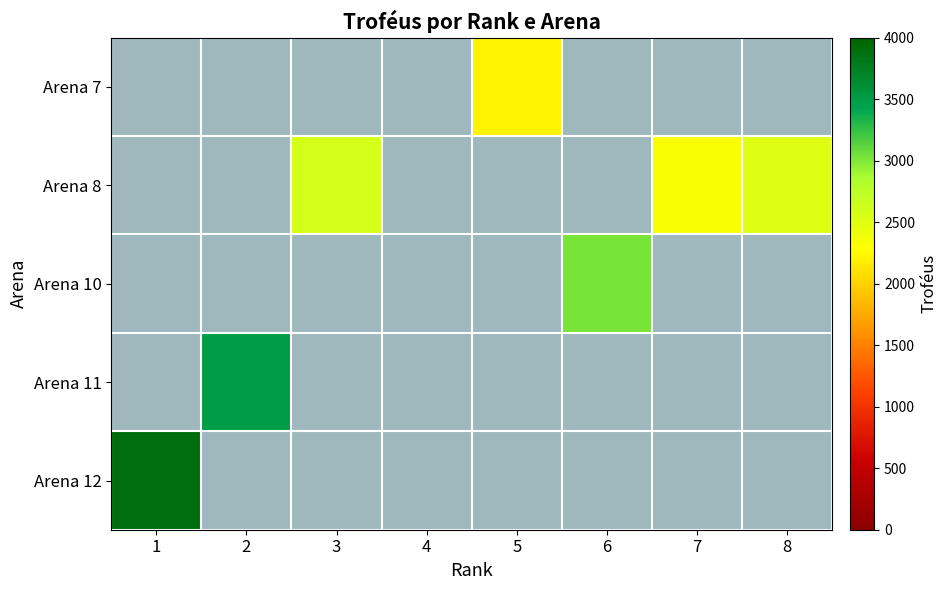

Rank the series by their maximum value, from lowest to highest.

Arena 7, Arena 8, Arena 10, Arena 11, Arena 12